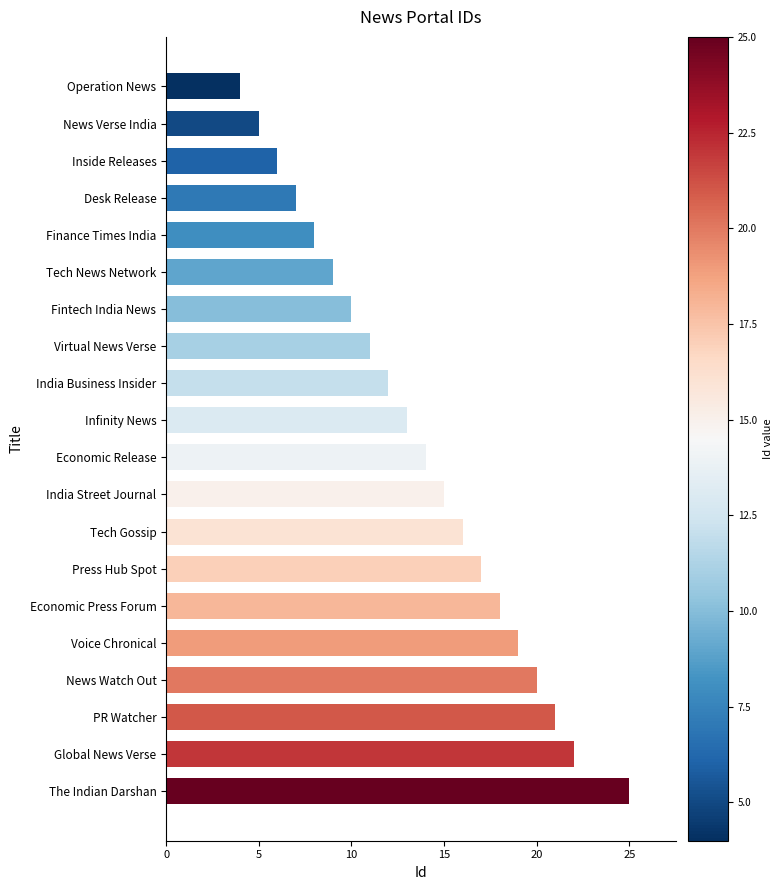

Count the number of categories in the chart.

20